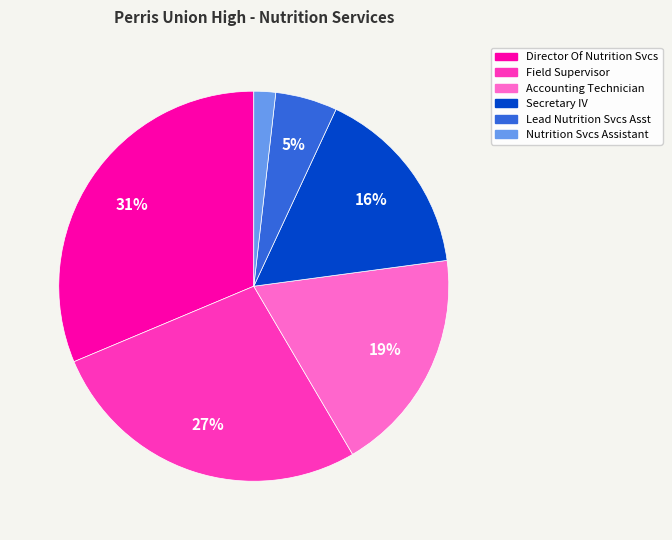

How many segments does this pie chart have?

6